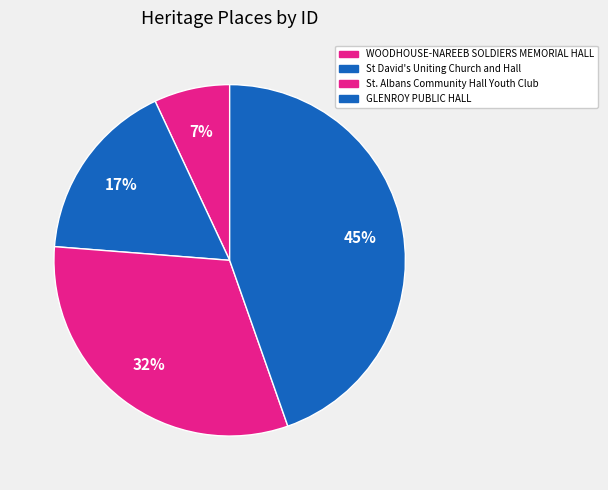

Is WOODHOUSE-NAREEB SOLDIERS MEMORIAL HALL the majority of the pie?

No